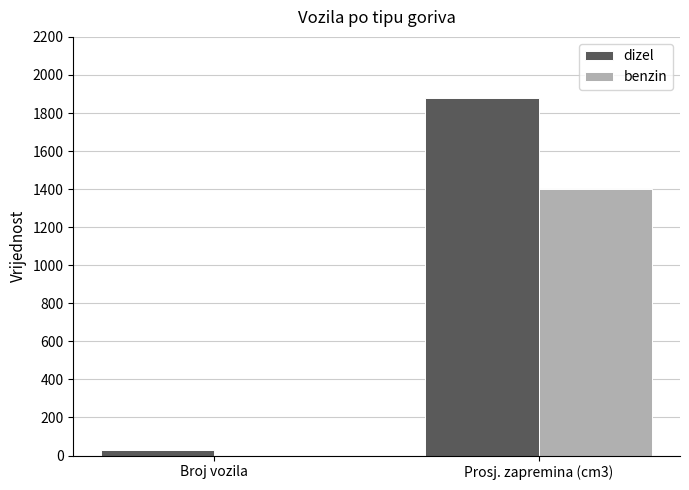

Which label corresponds to the largest value in the chart?

Prosj. zapremina (cm3)